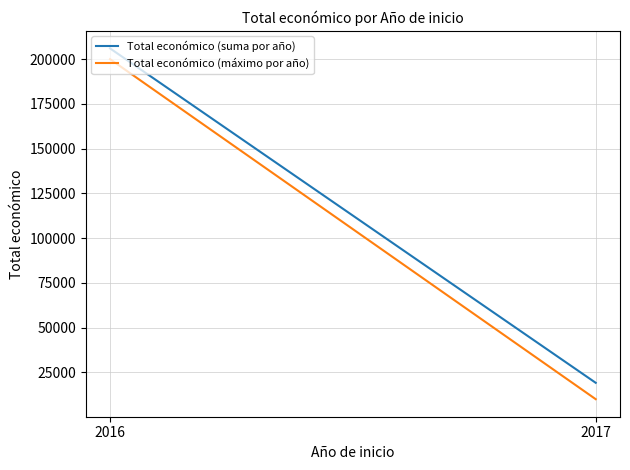

What is the average value of the Total económico (suma por año) series?

112566